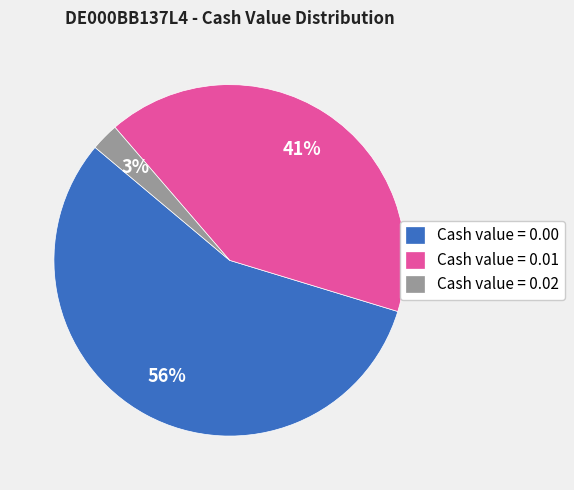

To the nearest percent, what is the difference between the Cash value = 0.01 and Cash value = 0.02 slice percentages?

38%